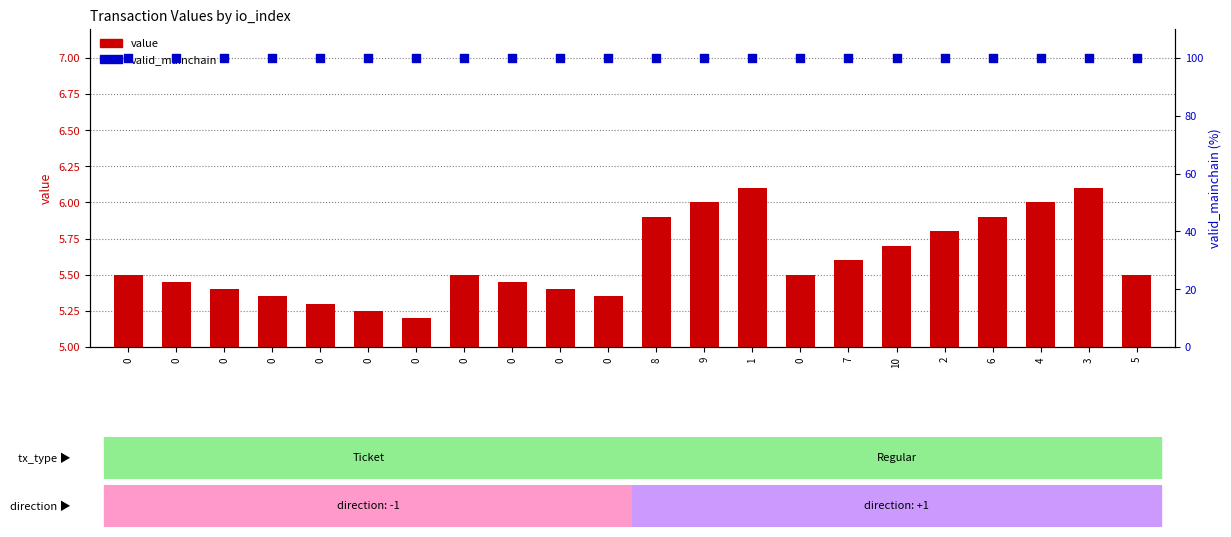

What is the total value across all series at 0?

105.5